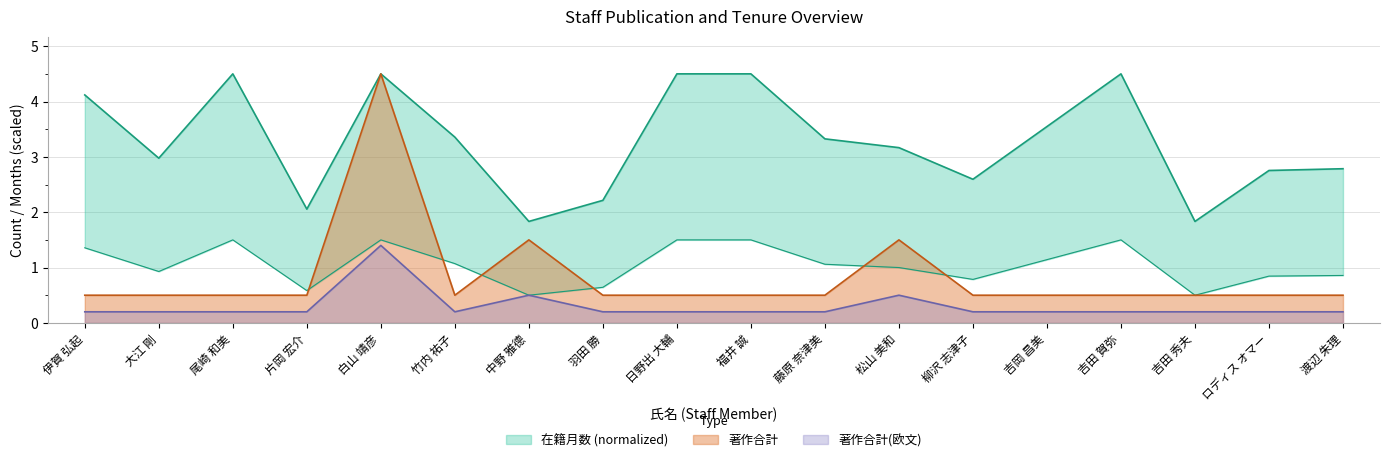

True or false: 在籍月数 and 著作合計 intersect in this chart.

False